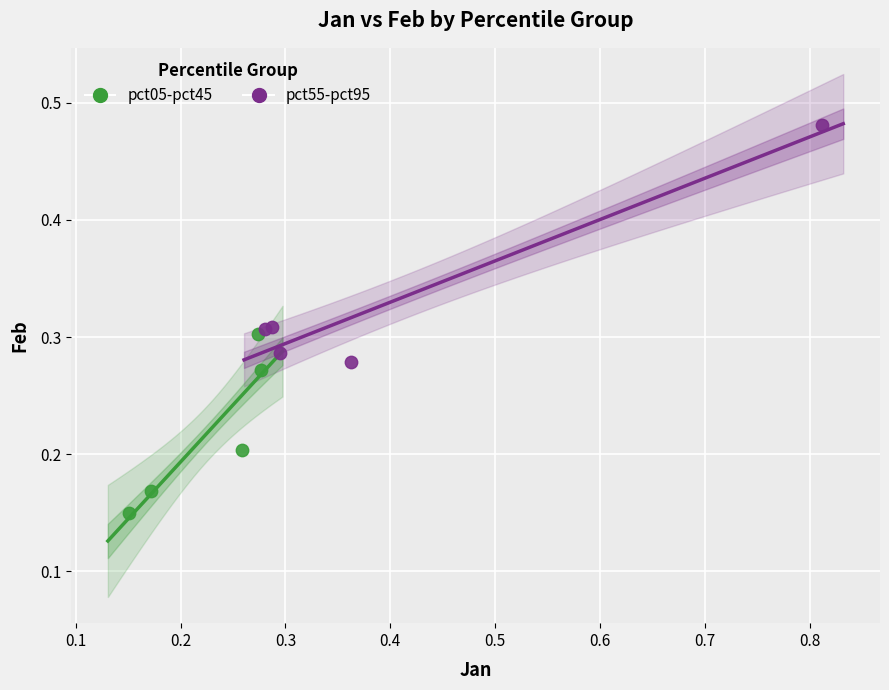

Which series contains the lowest Y value?

pct05-pct45